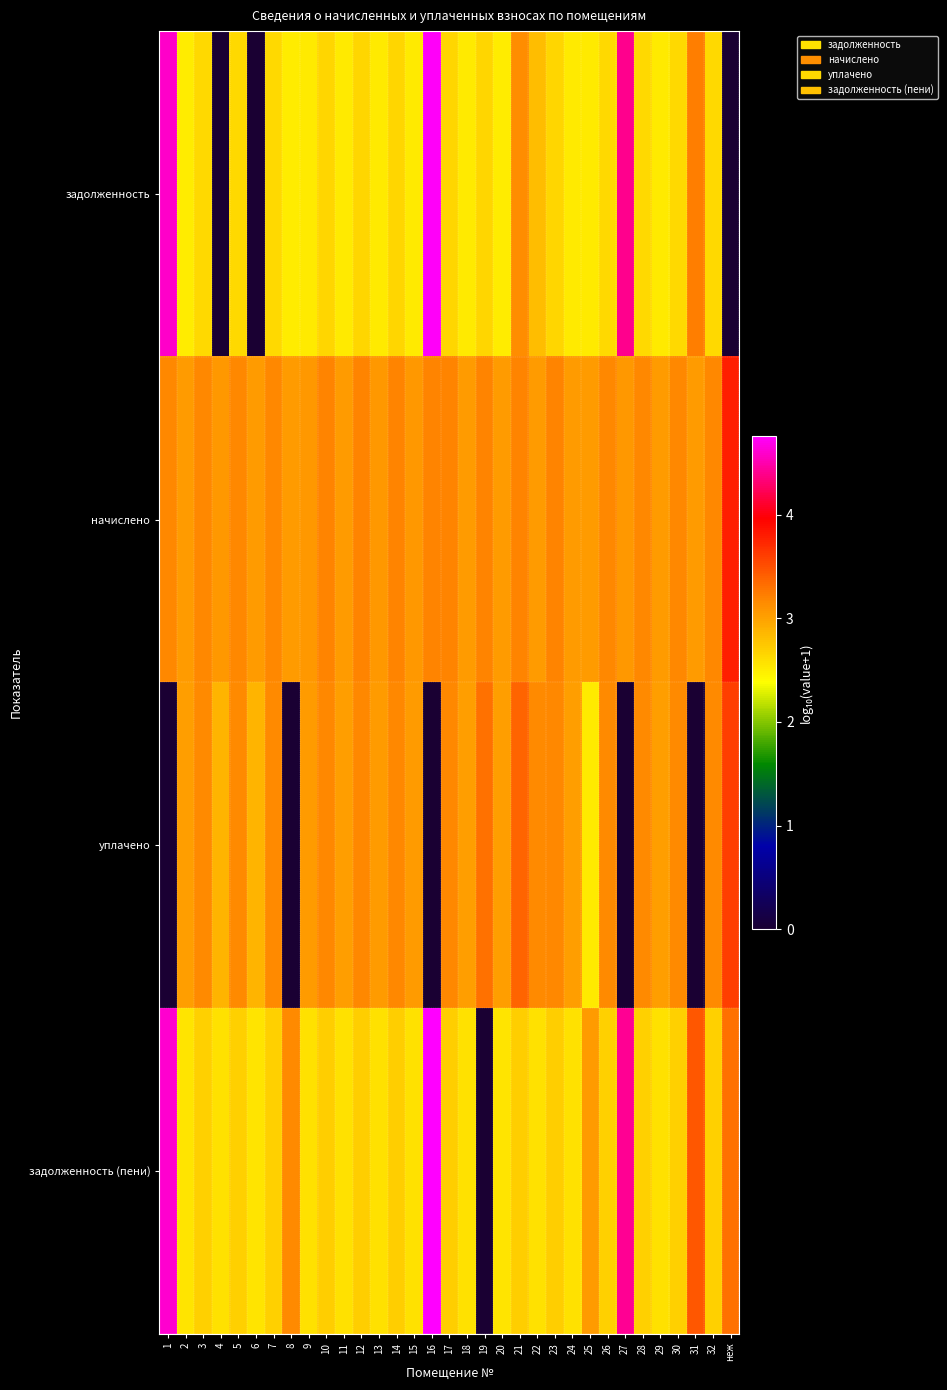

What is the spread (max minus min) of values at 31?

3.4